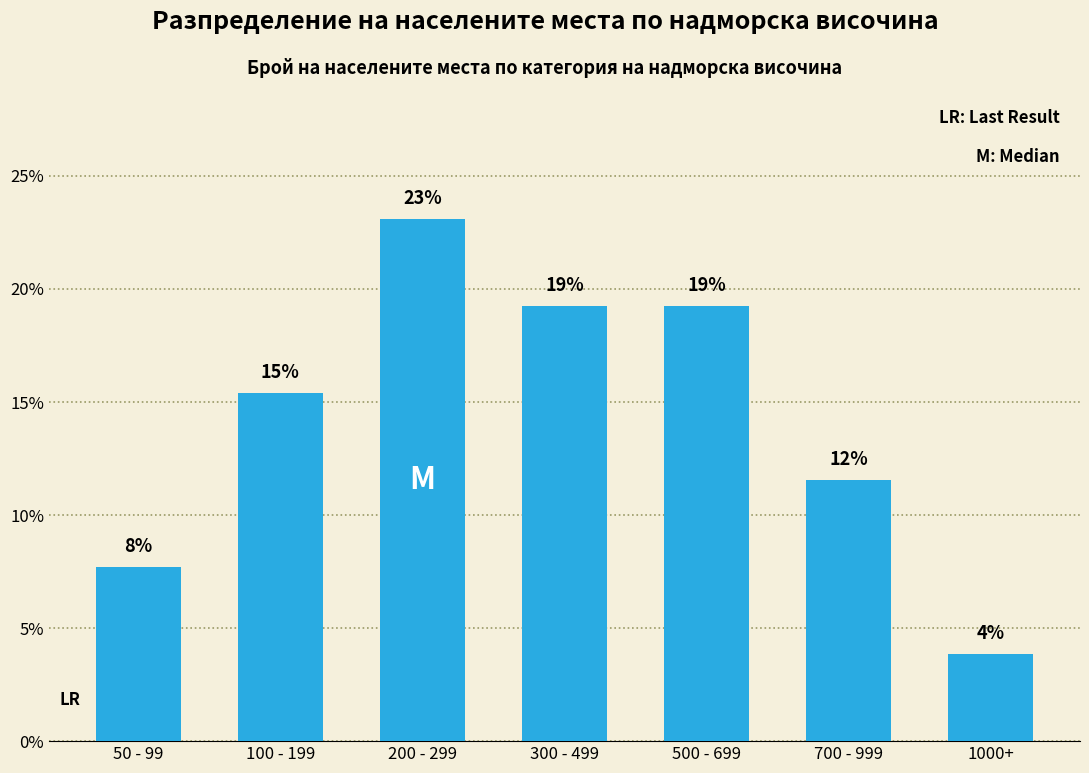

Does the chart contain any negative values?

No